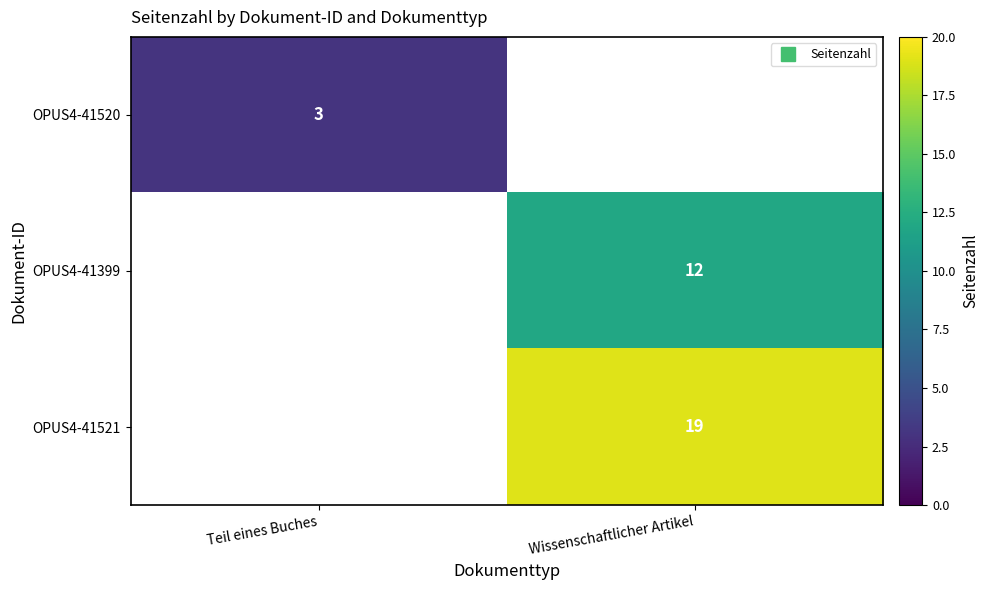

How many distinct data groups are displayed?

3